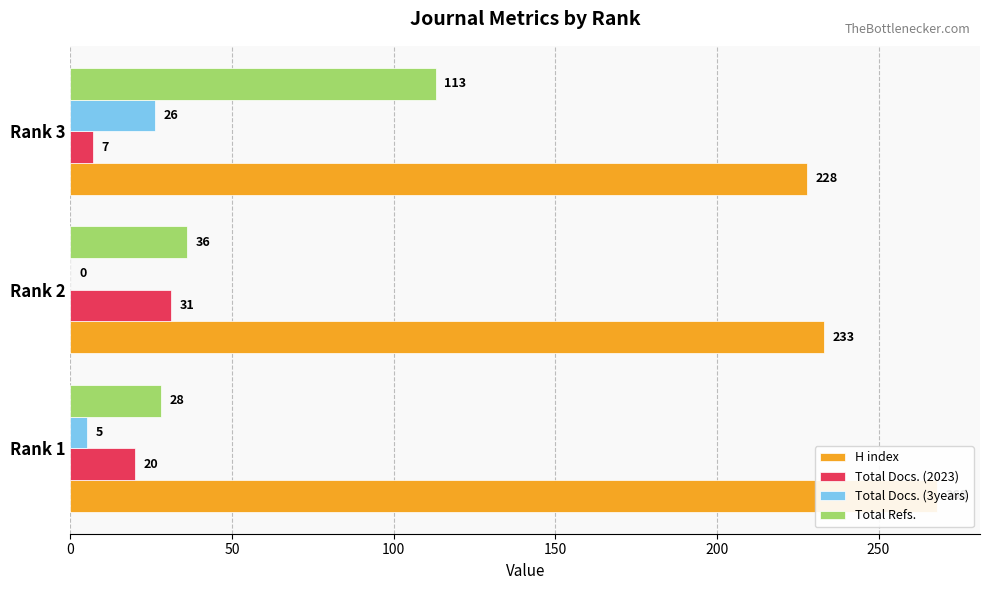

At how many categories does at least one series exceed 69?

3